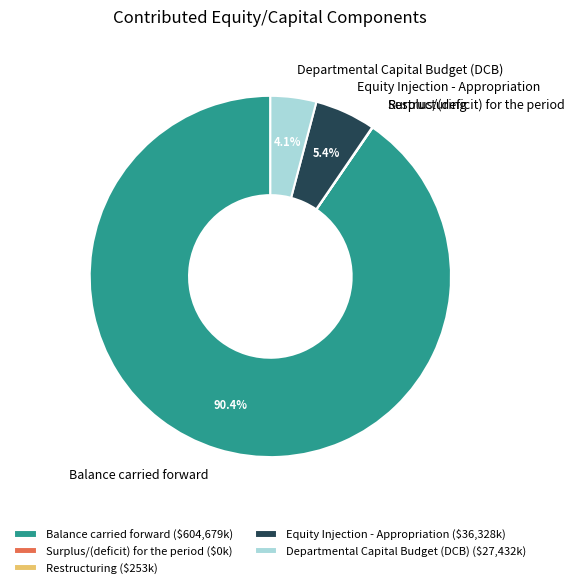

What percentage is NOT represented by Departmental Capital Budget (DCB)?

95.9%